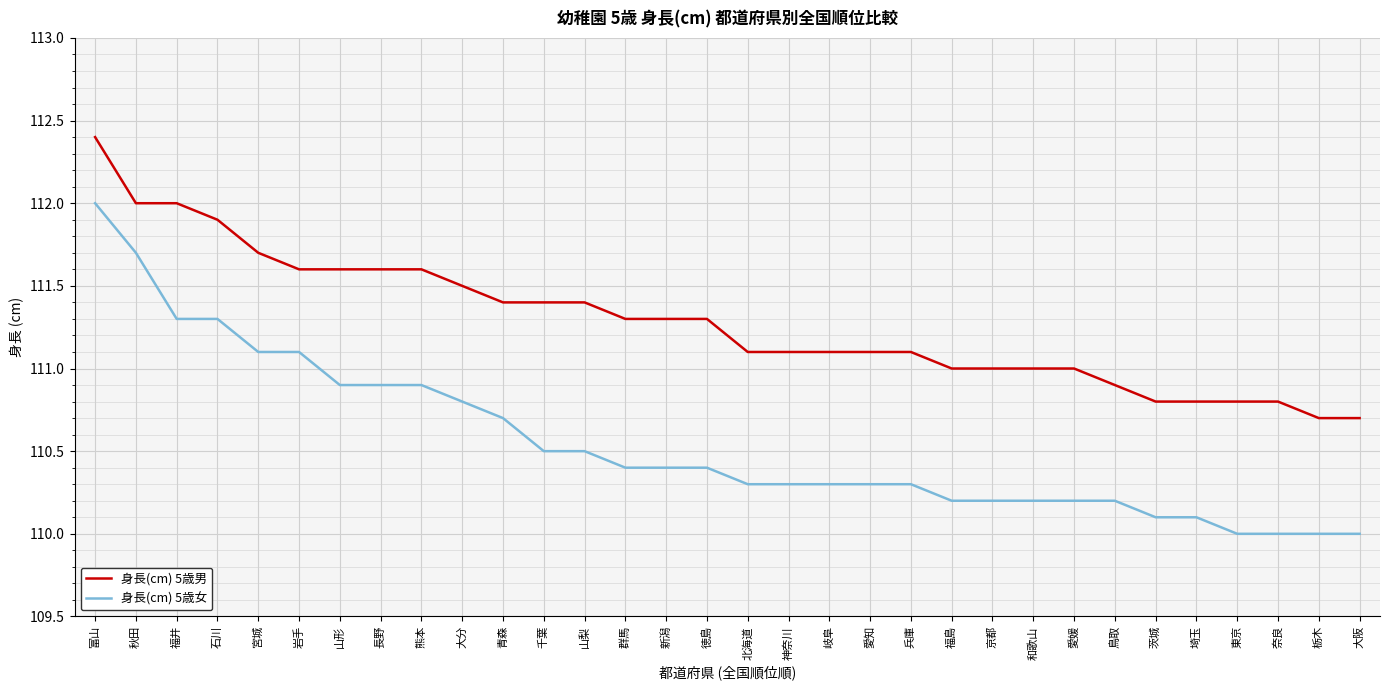

True or false: 身長(cm) 5歳男 and 身長(cm) 5歳女 intersect in this chart.

False